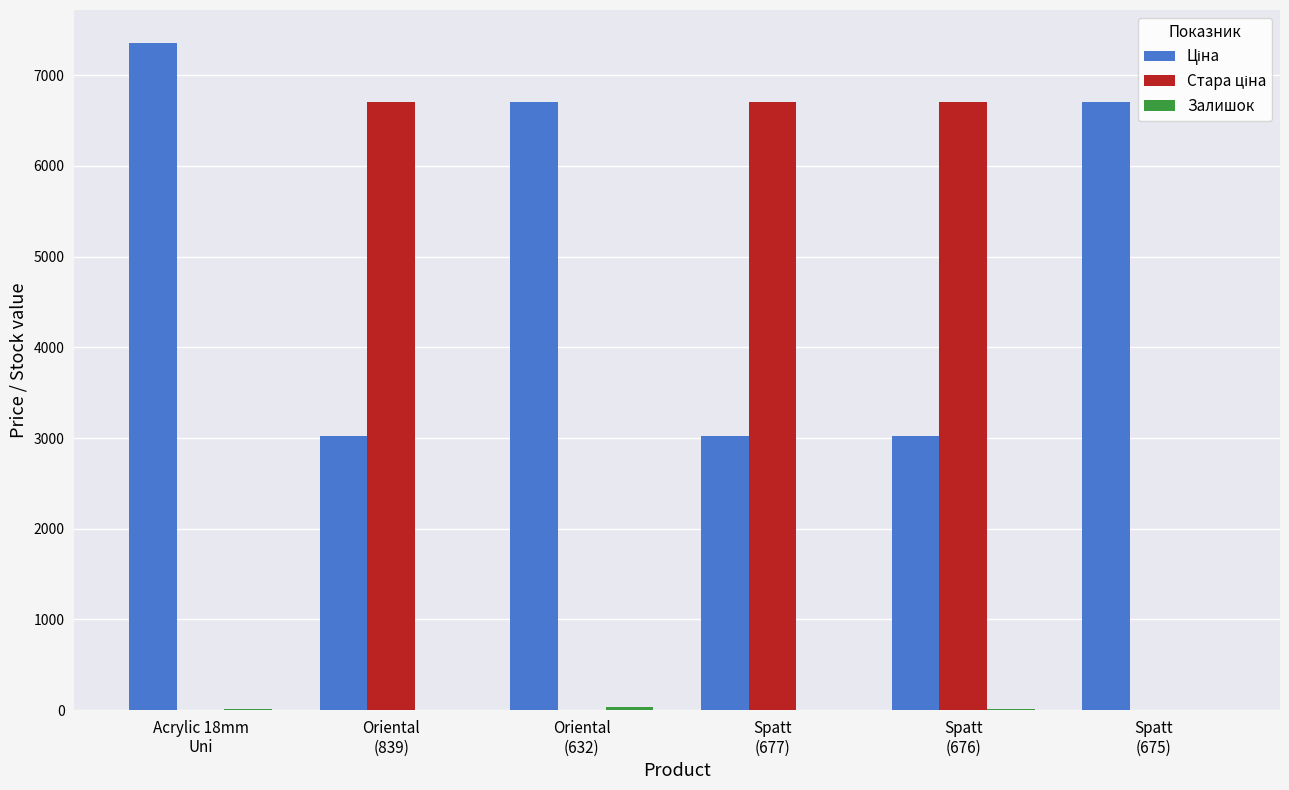

Count the number of categories in the chart.

6